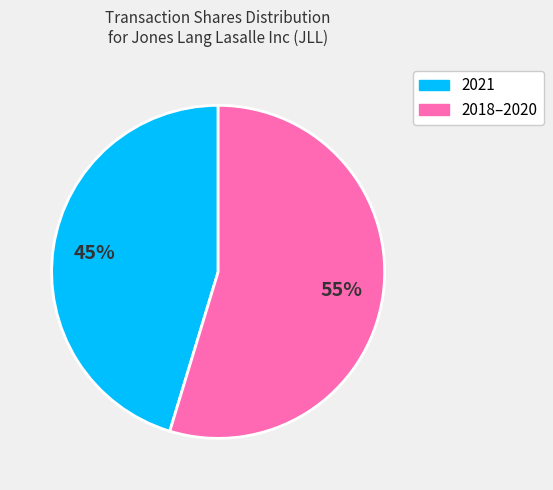

Is there a majority slice in this chart?

Yes